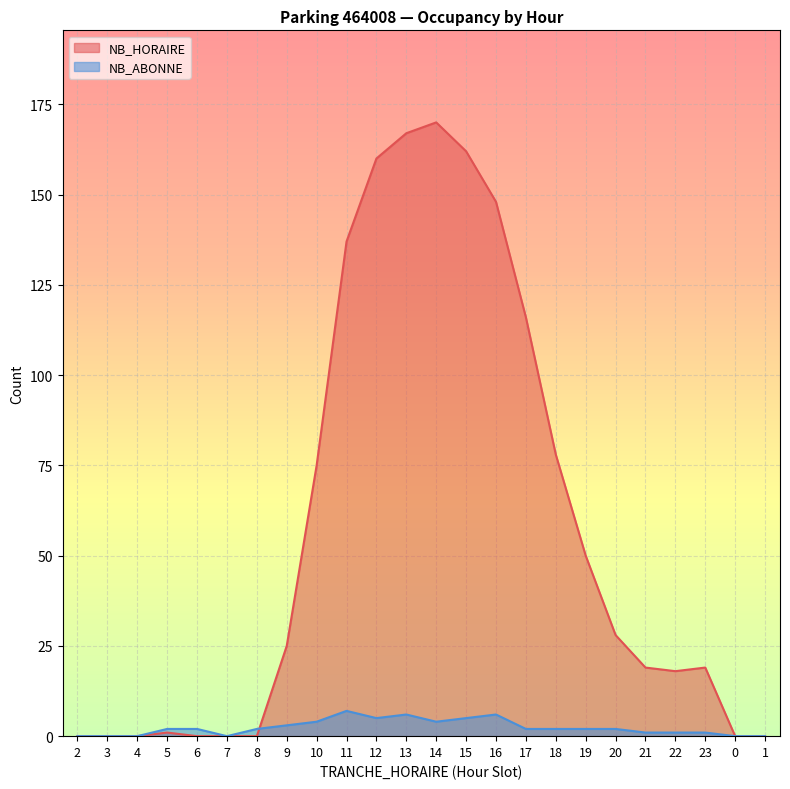

What is the label of the 12th point from the right?

14